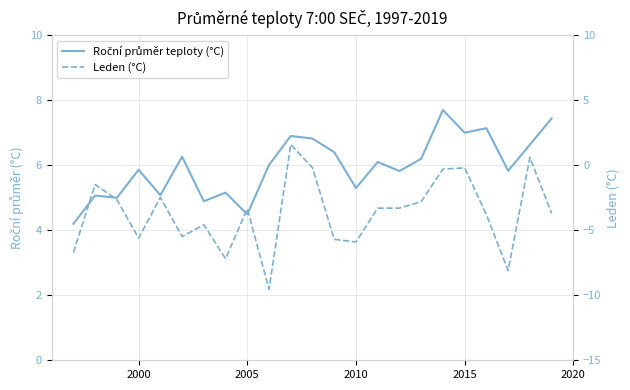

What is the sum of all Leden (°C) values?

-84.2